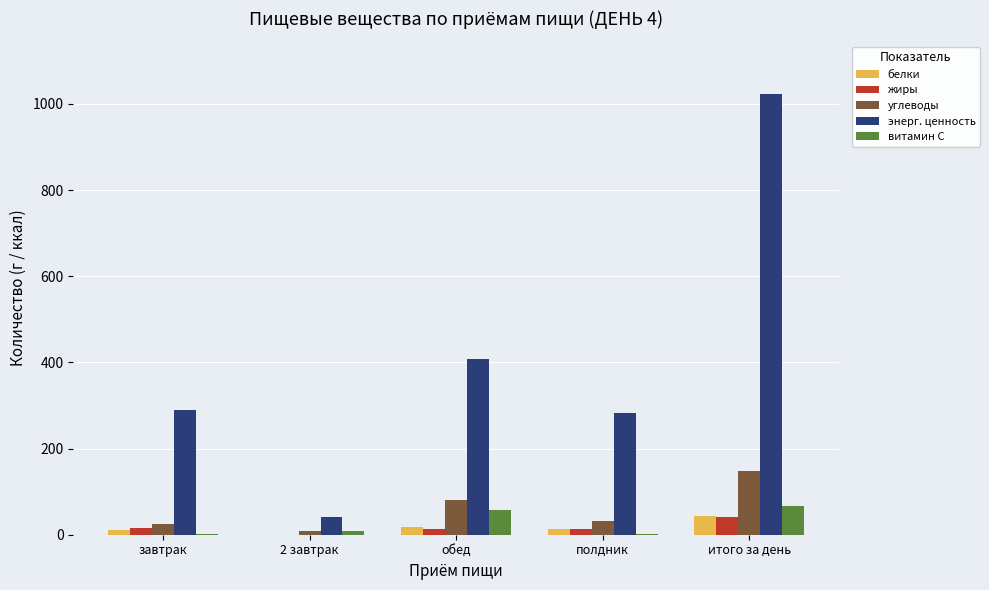

Between 2 завтрак and обед, which series saw the biggest shift?

энерг. ценность